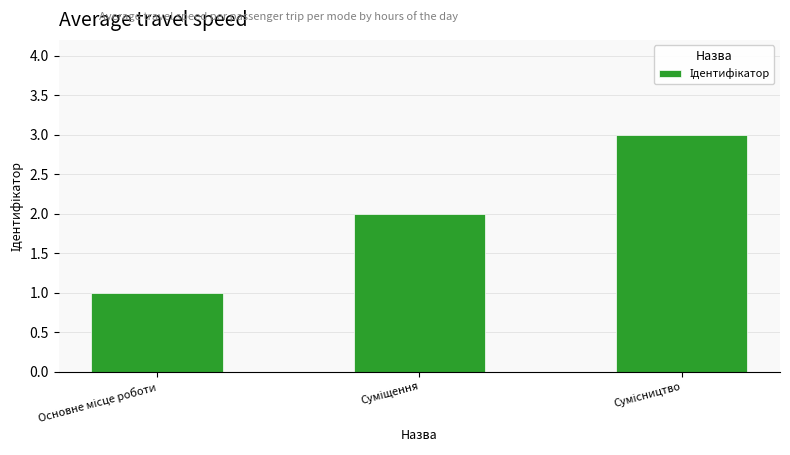

Reading right to left, transcribe all the data shown in this chart.

3	2	1